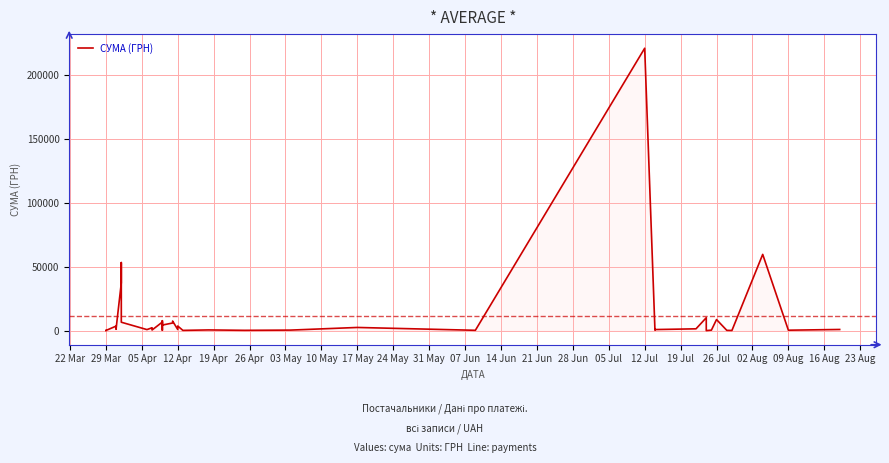

How many interior local valleys (lower than both neighbors) does the data have?

14